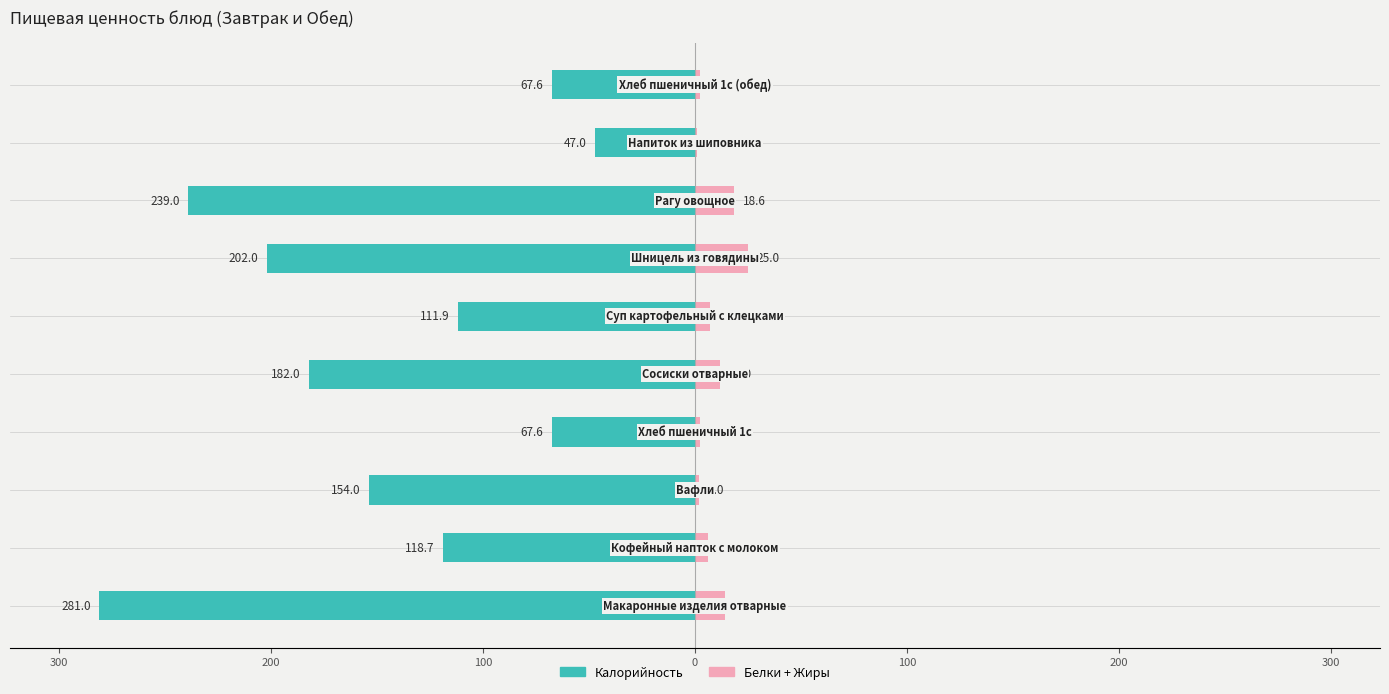

Is it true that Калорийность (влево) equals -75.4 at 400?

False